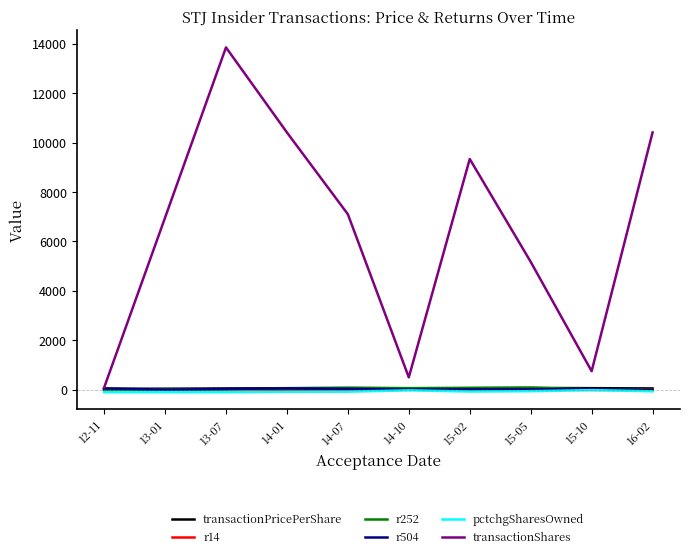

The value of transactionShares at 13-07 is 20805.3. True or false?

False